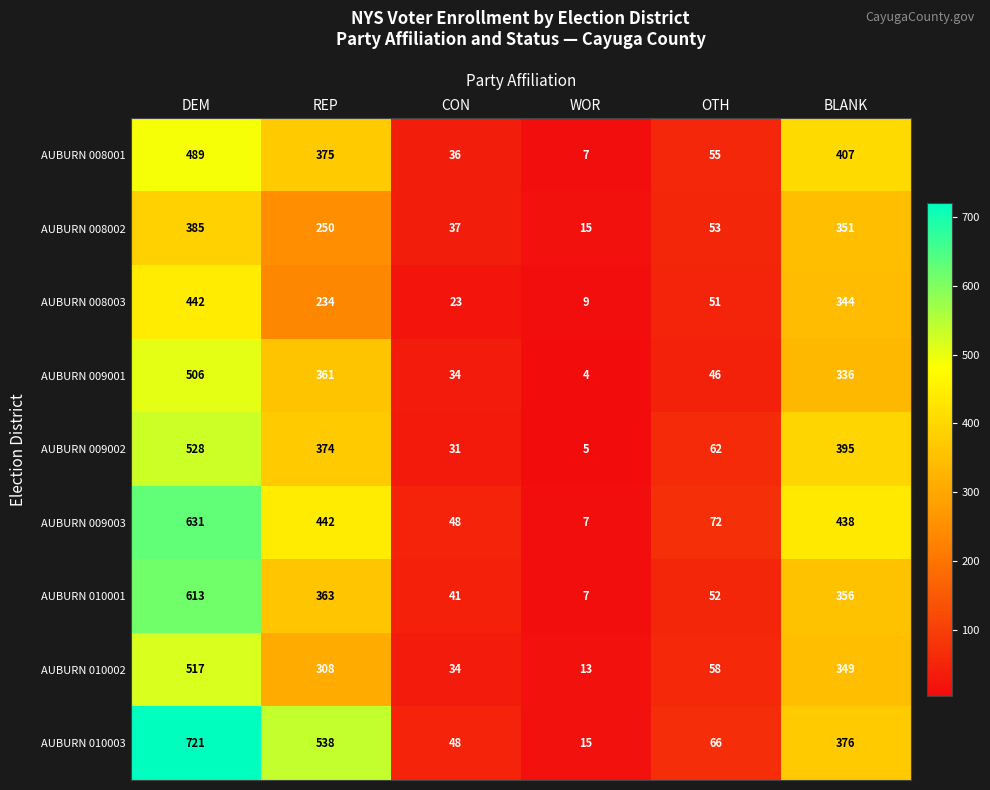

How many data points does each series have?

6